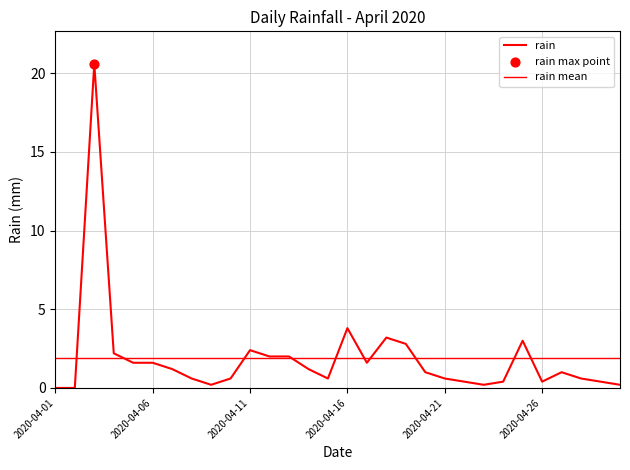

Between 2020-04-29 and 2020-04-11, which is larger?

2020-04-11